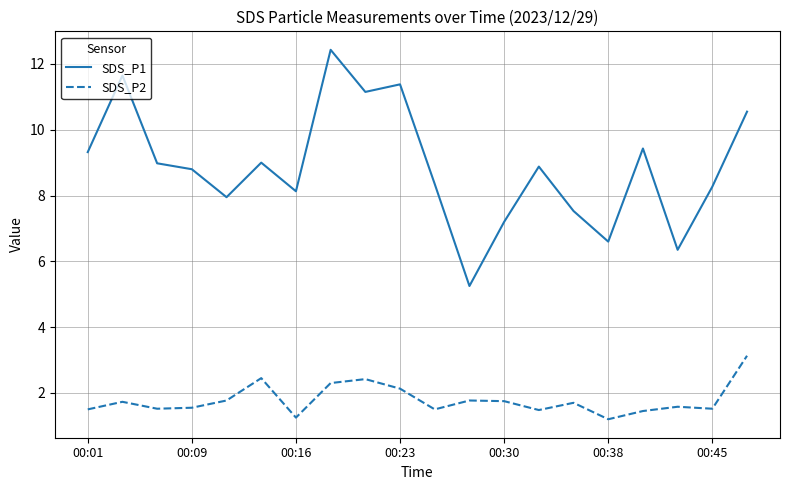

Which series has the widest spread of values?

SDS_P1